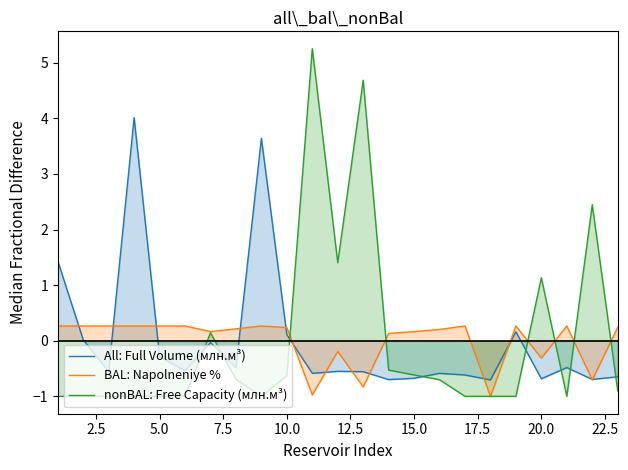

Which series has the largest range (max minus min)?

nonBAL: Free Capacity (млн.м³)